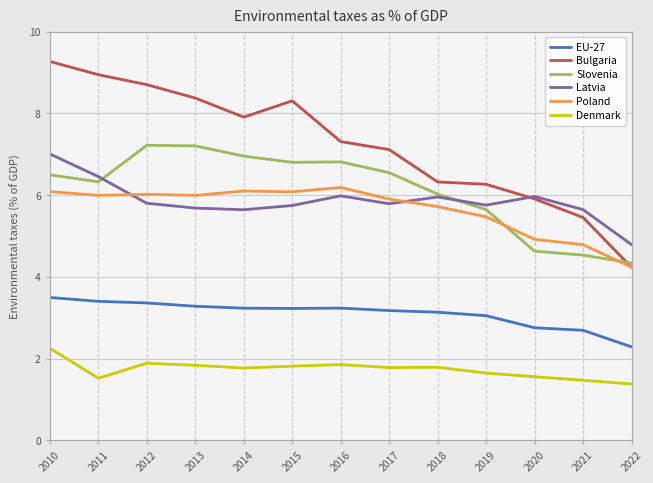

Is the value of EU-27 at 2015 greater than the value of Poland at 2019?

No